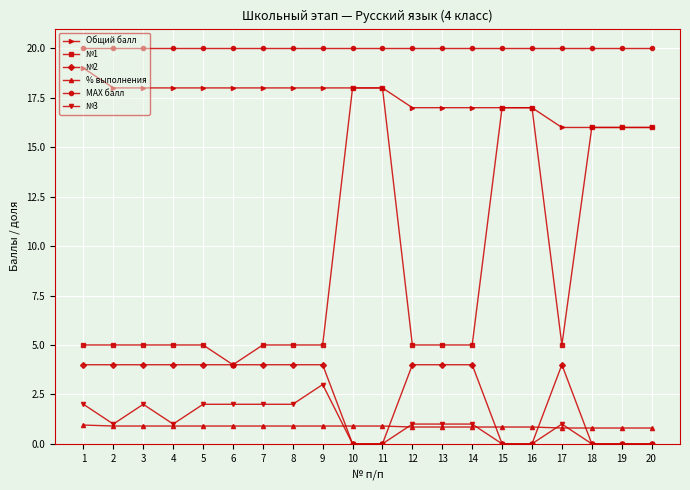

The МАХ балл series shows 13.2 at 3. True or false?

False